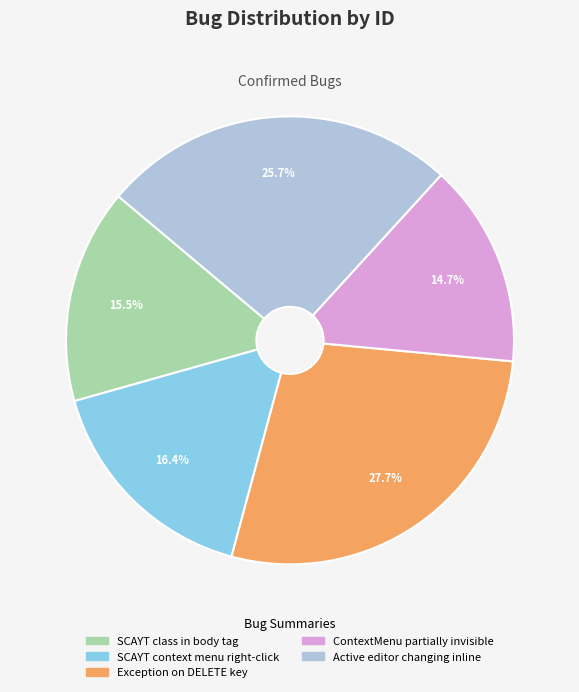

What is the largest slice in the pie chart?

Exception on DELETE key